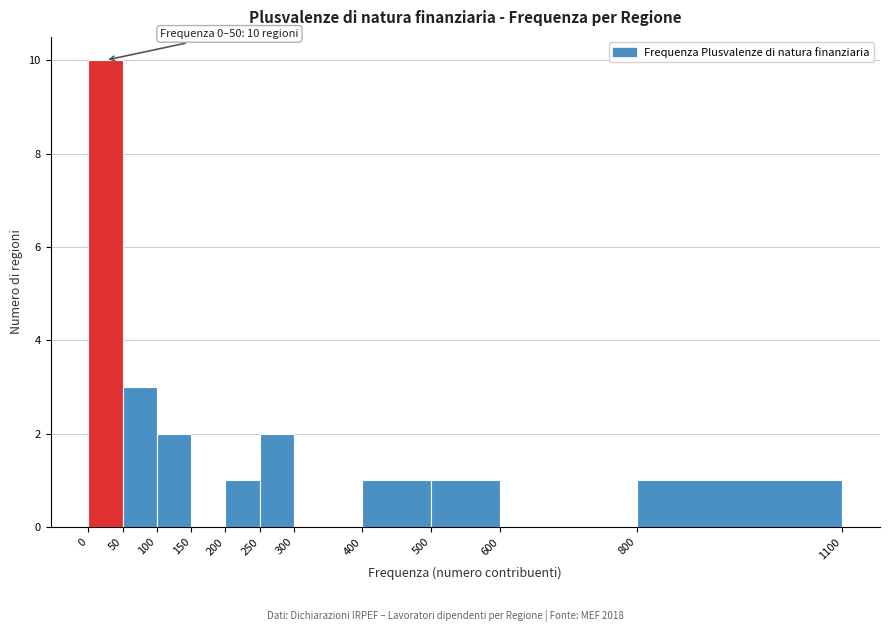

Which range on the x-axis has the tallest bar?

0 to 50